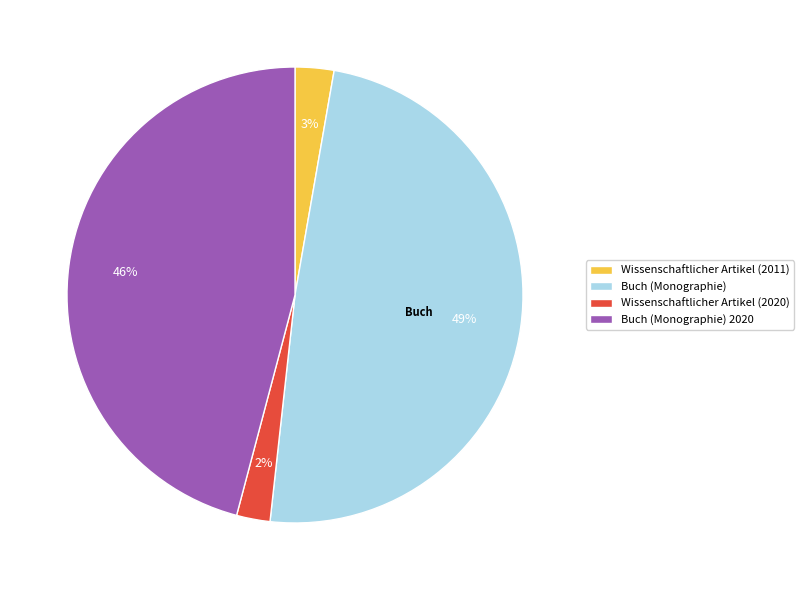

What is the ratio of the value at Buch (Monographie) 2020 to the value at Buch (Monographie)?

0.9